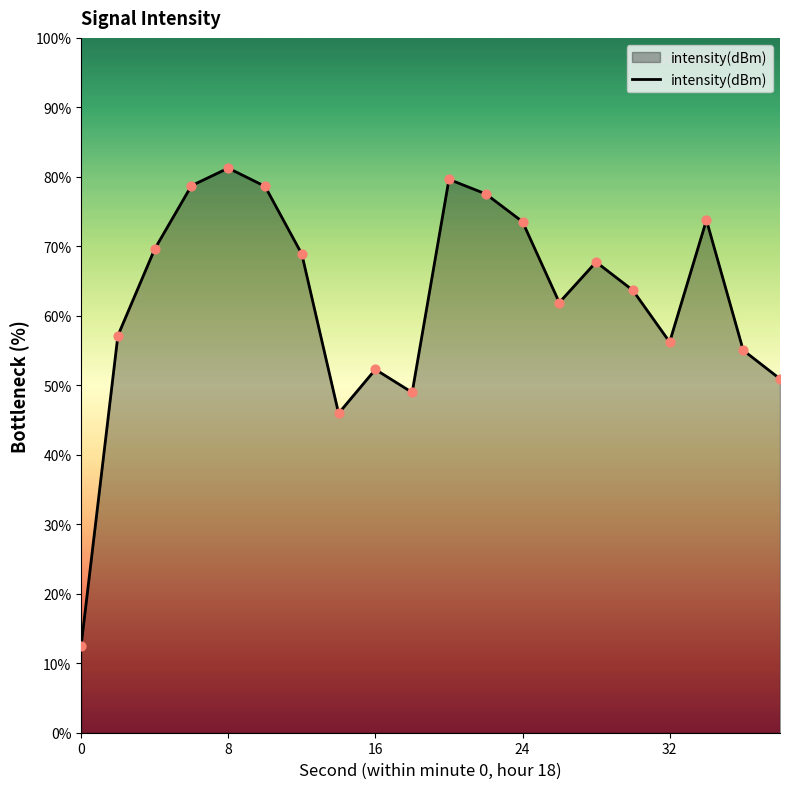

What is the difference between the maximum and minimum values?

68.7